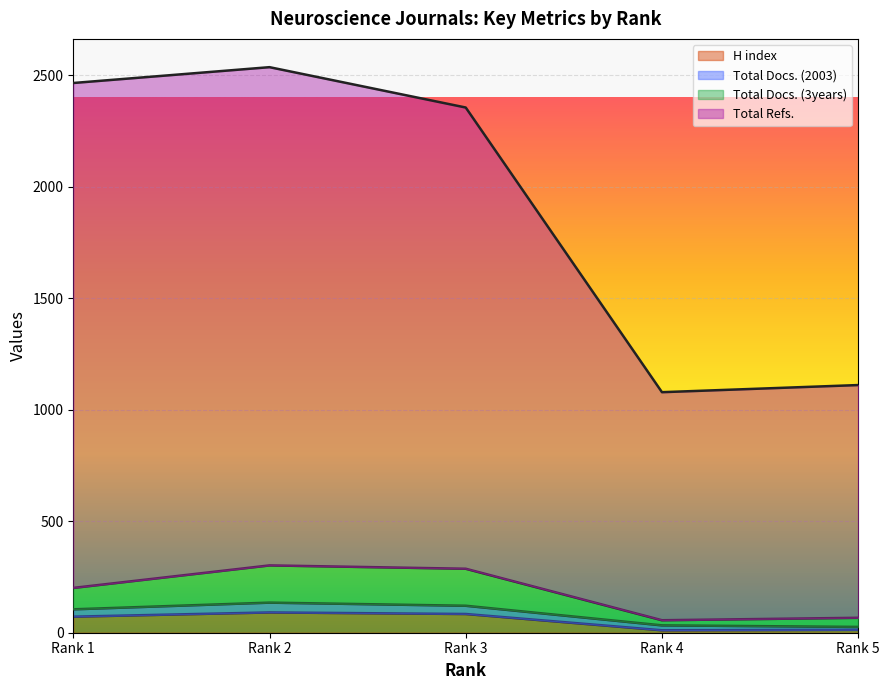

What is the value of the H index point at the 5th from the left?

13